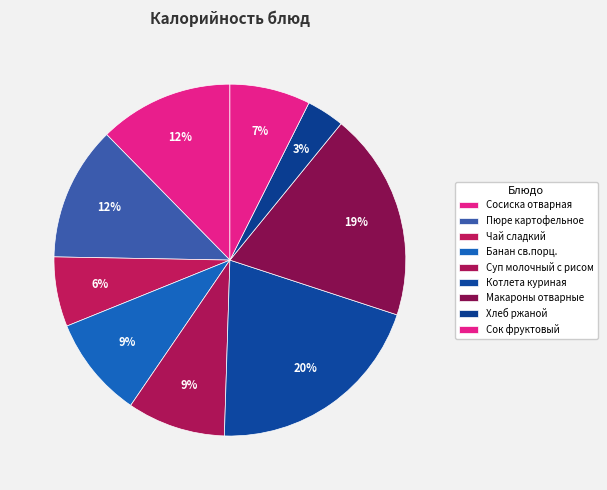

Is there any slice that represents more than half of the pie?

No